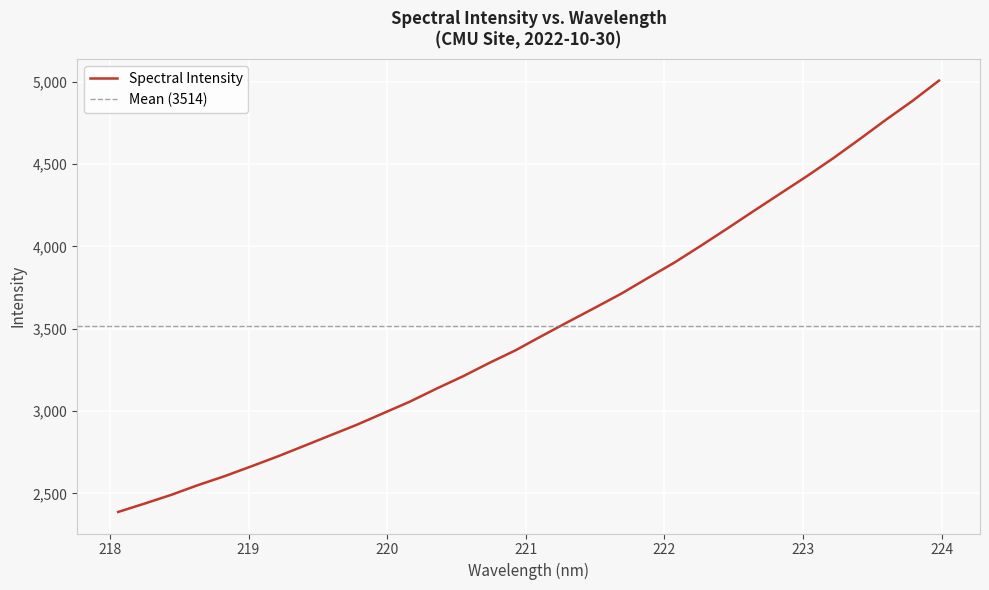

What is the average value?

3514.0